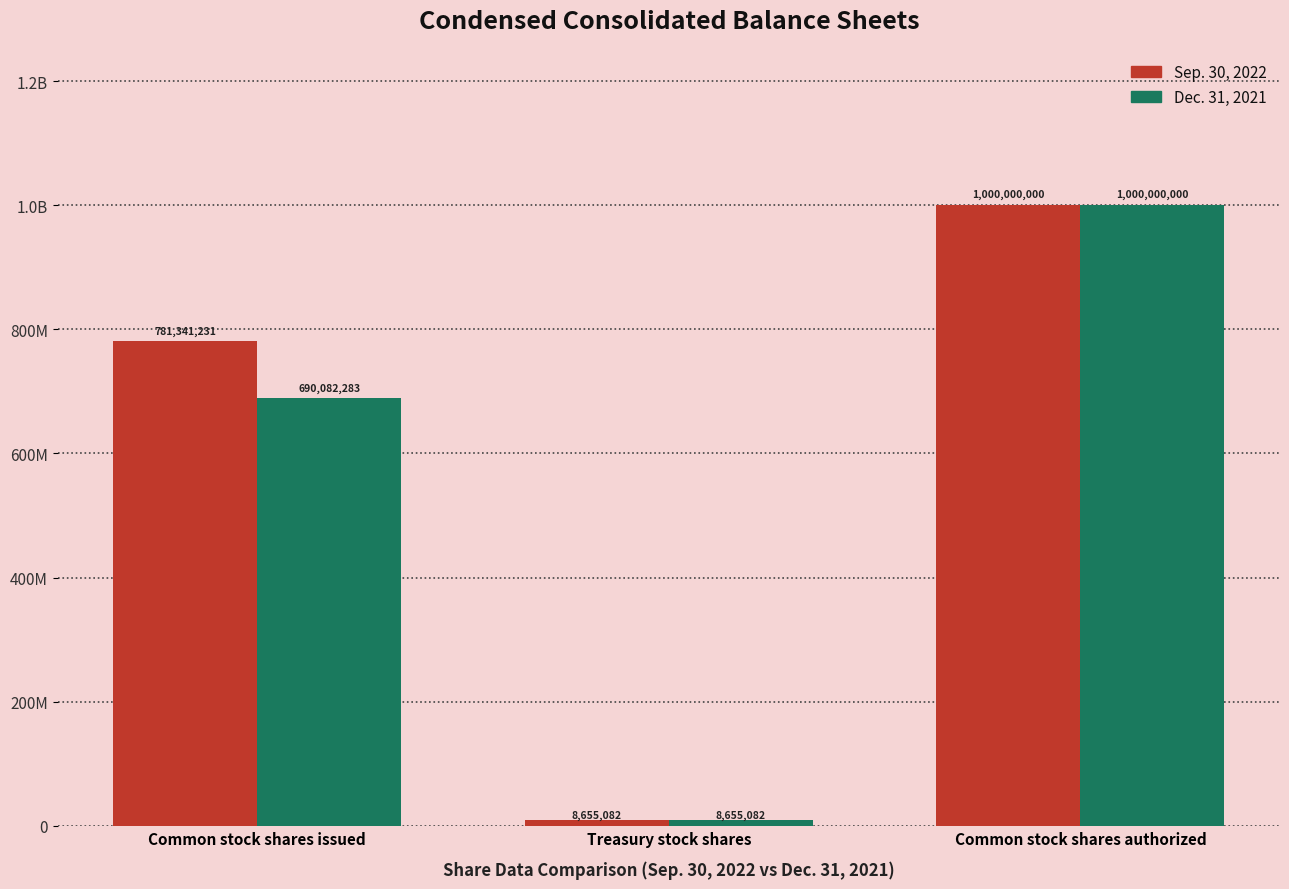

What are all the series names shown in the legend?

Sep. 30, 2022, Dec. 31, 2021